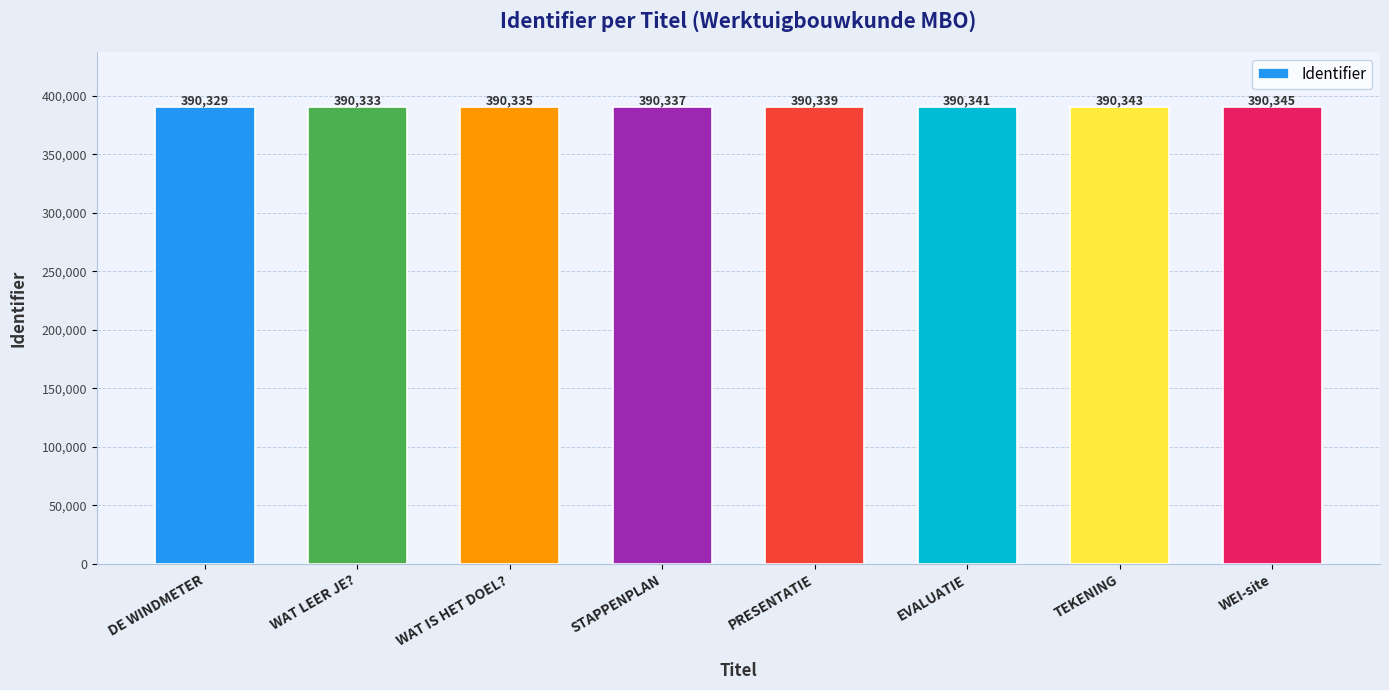

How many values are below 390339?

4